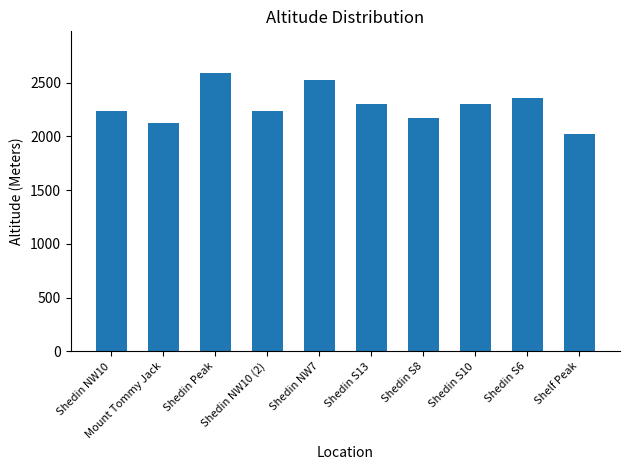

What is the ratio of the value at Shedin S13 to the value at Shedin NW10?

1.0